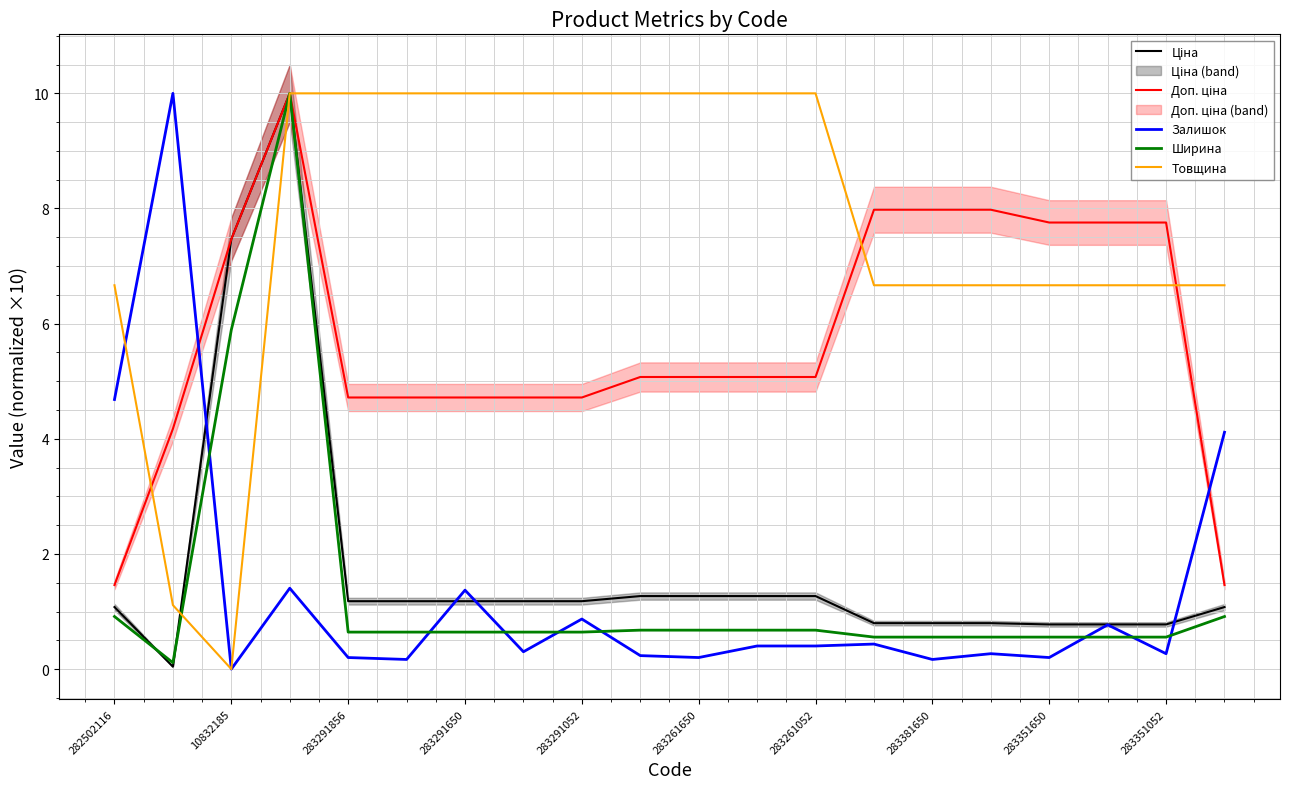

Rank the series at 15 from highest to lowest value.

Доп. ціна, Товщина, Ціна, Ширина, Залишок